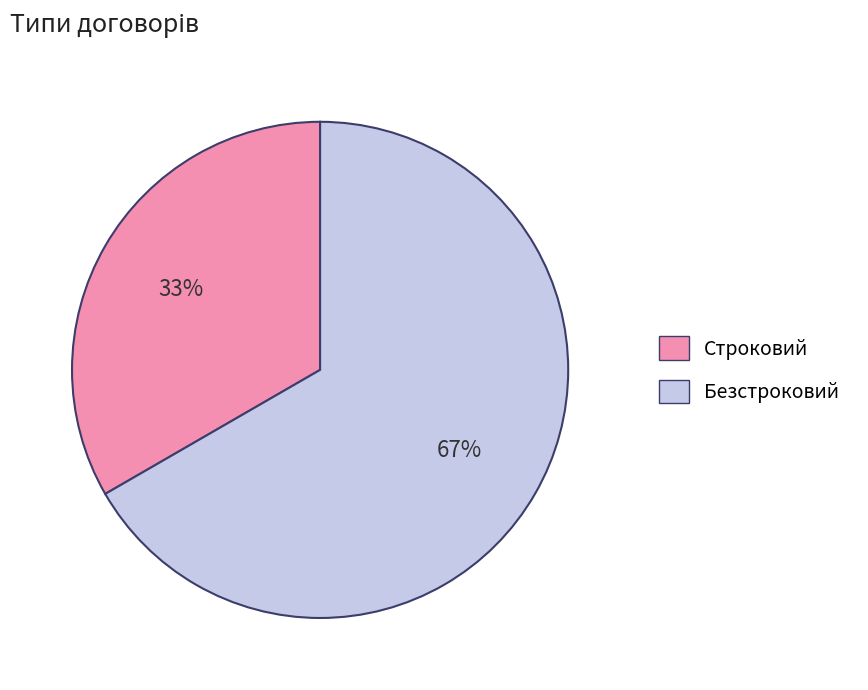

Do Безстроковий and Строковий together represent more than half of the pie?

Yes